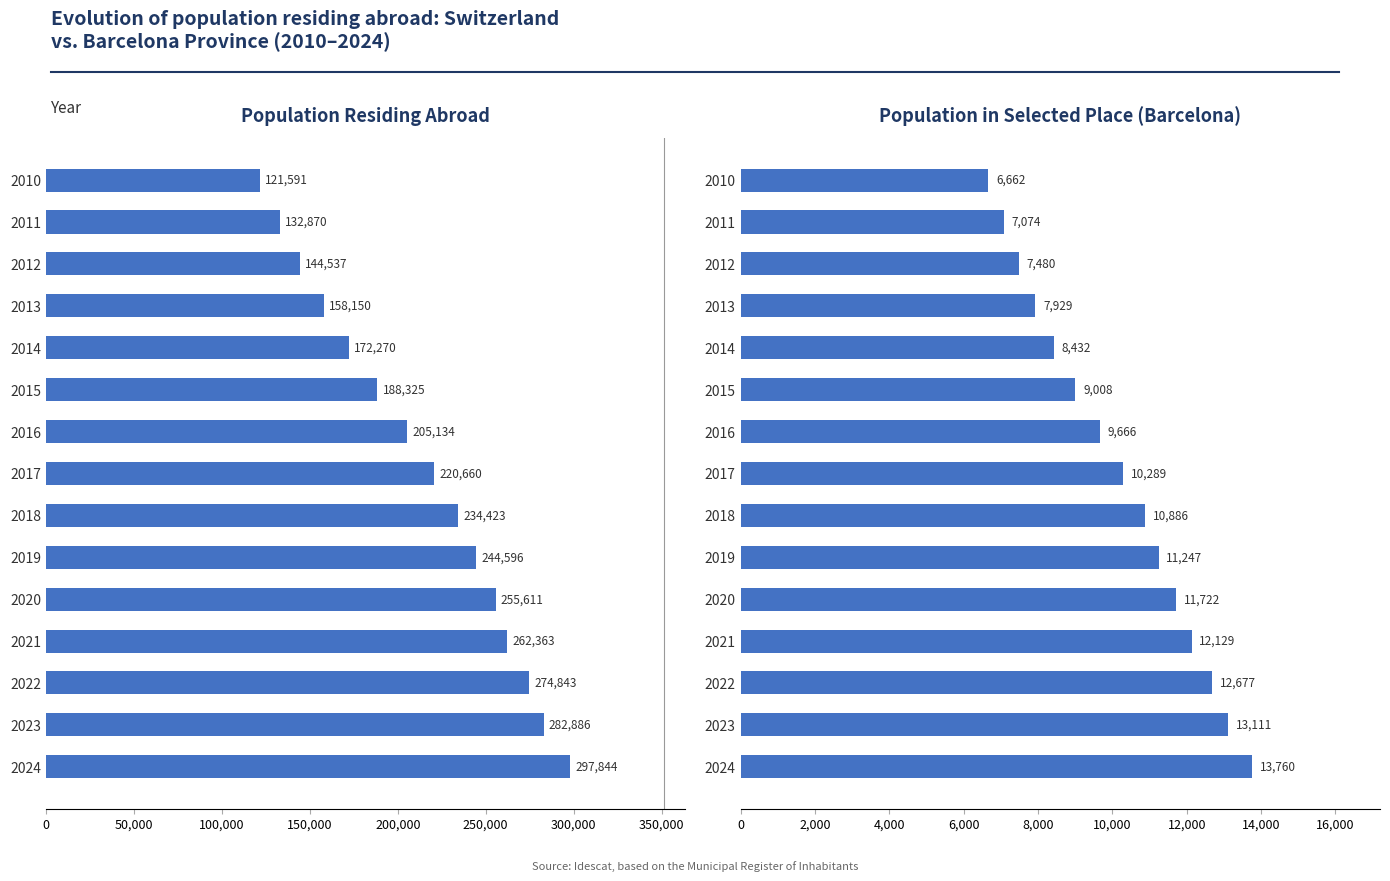

How many bars are there in total?

30